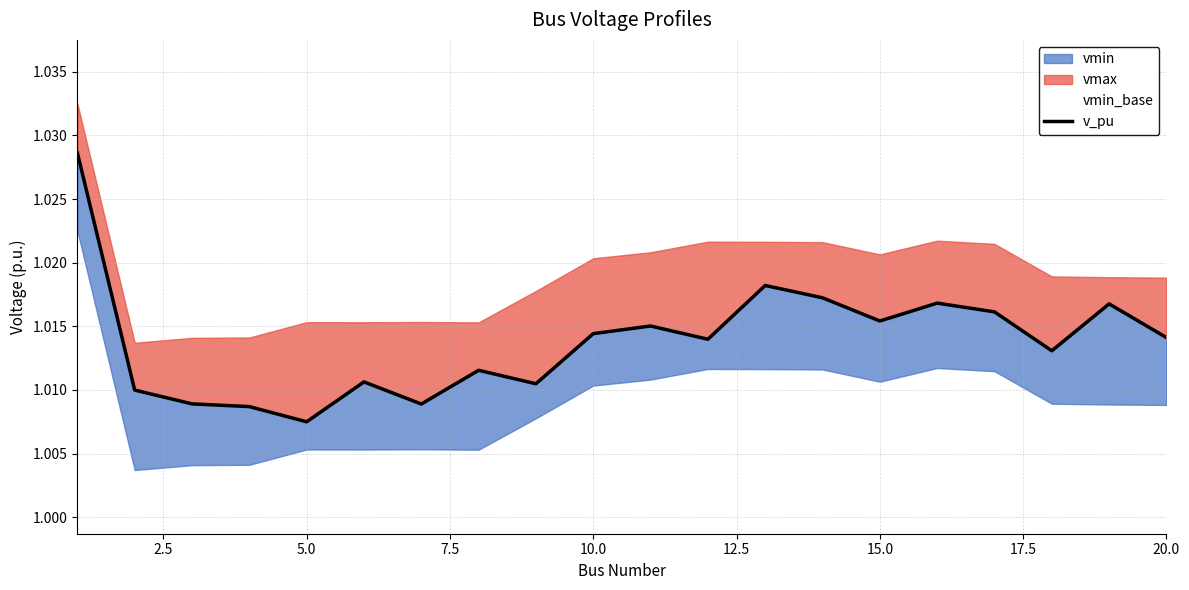

What is the minimum value shown in the chart?

1.0